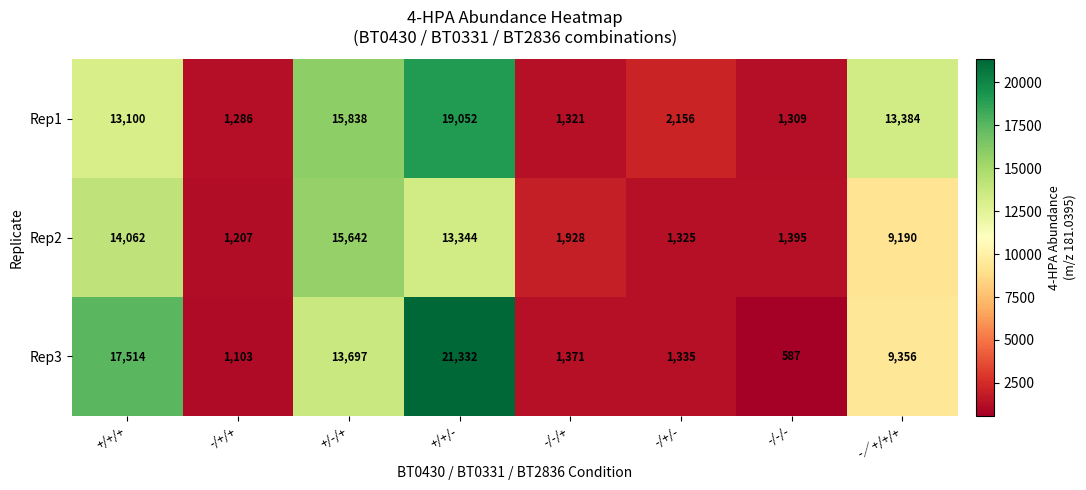

Between +/+/+ and -/+/+, which series saw the biggest shift?

Rep3